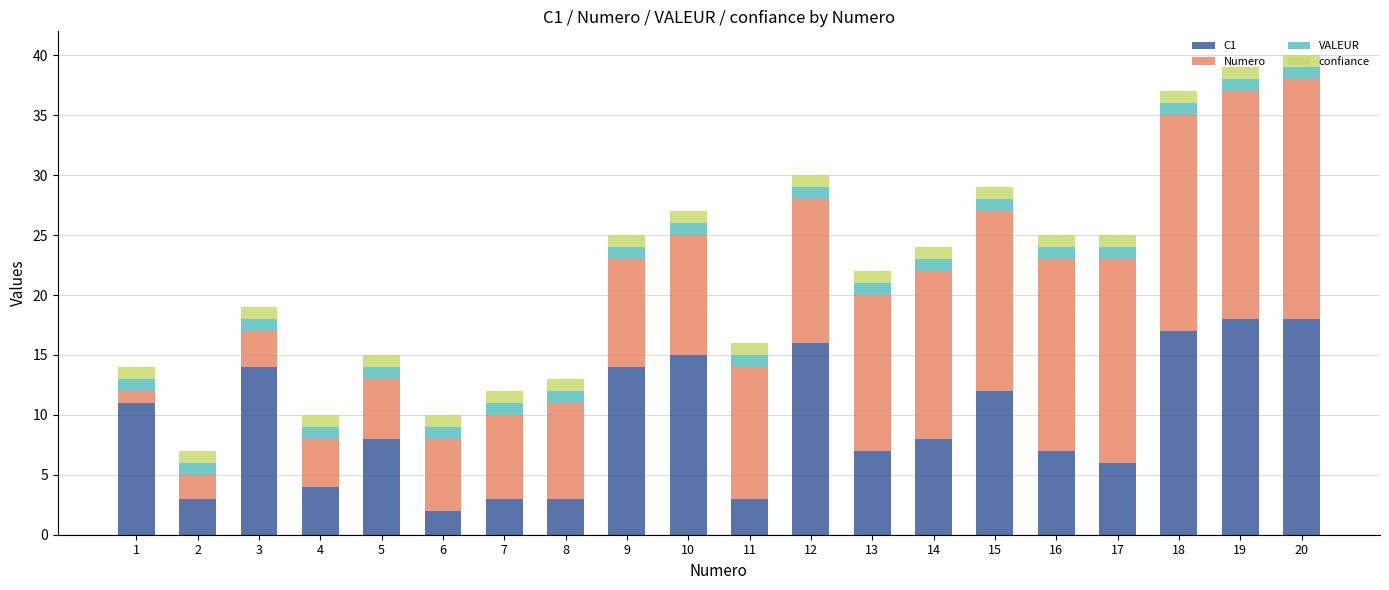

The value of C1 at 18 is 17. True or false?

True